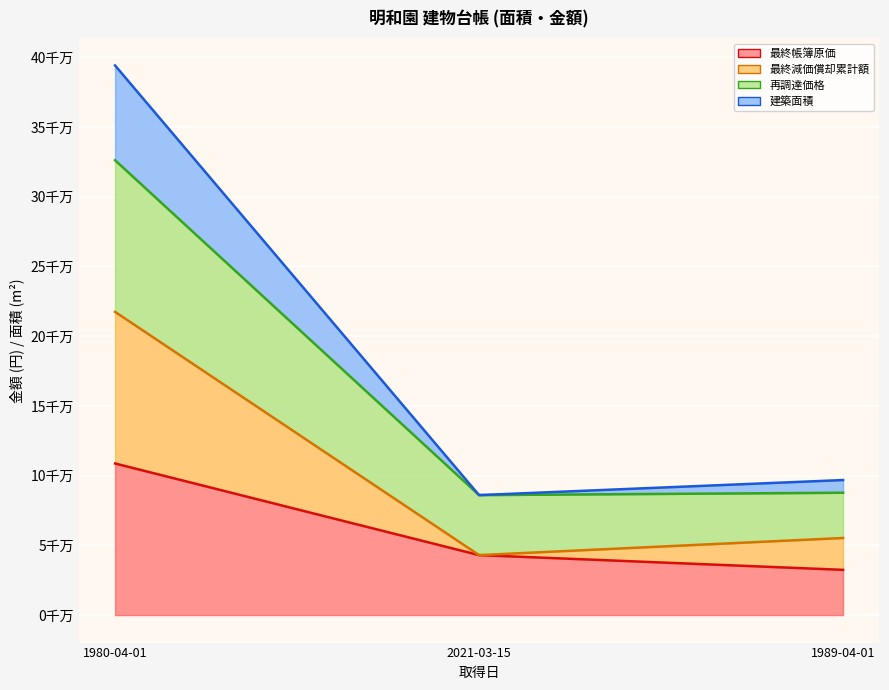

Where is 最終帳簿原価 nearest to the value 70585000?

2021-03-15